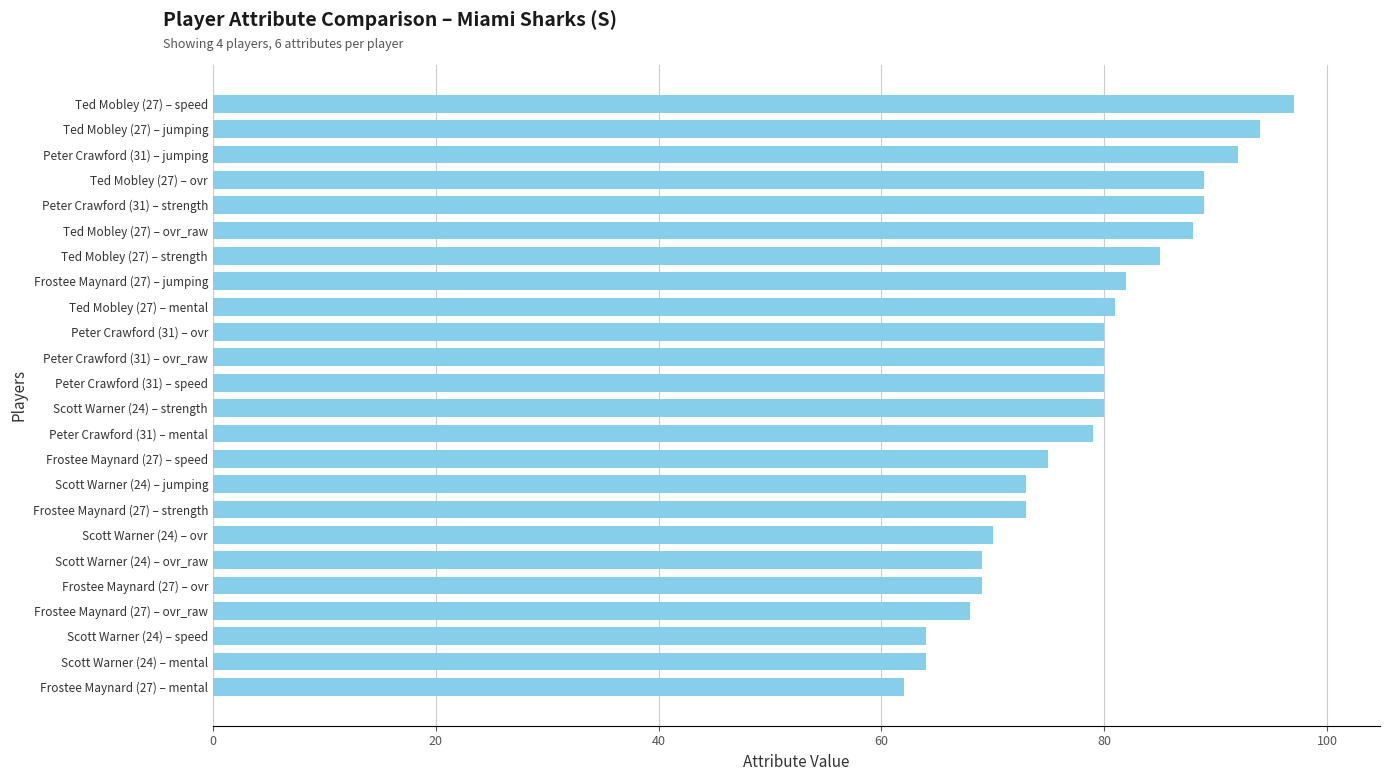

What is the label of the 6th bar from the top?

Ted Mobley (27) – ovr_raw